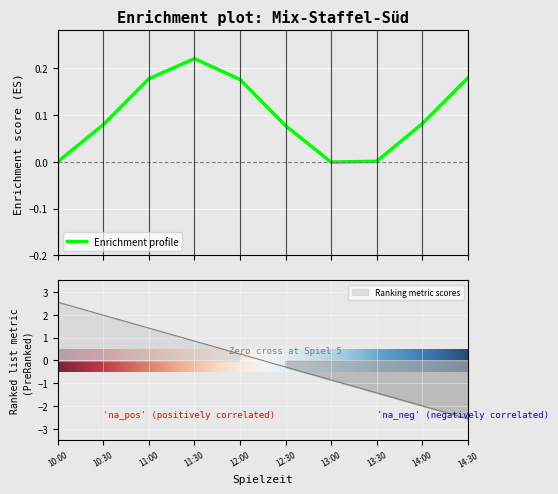

True or false: the data has more than 2 interior local peaks.

False